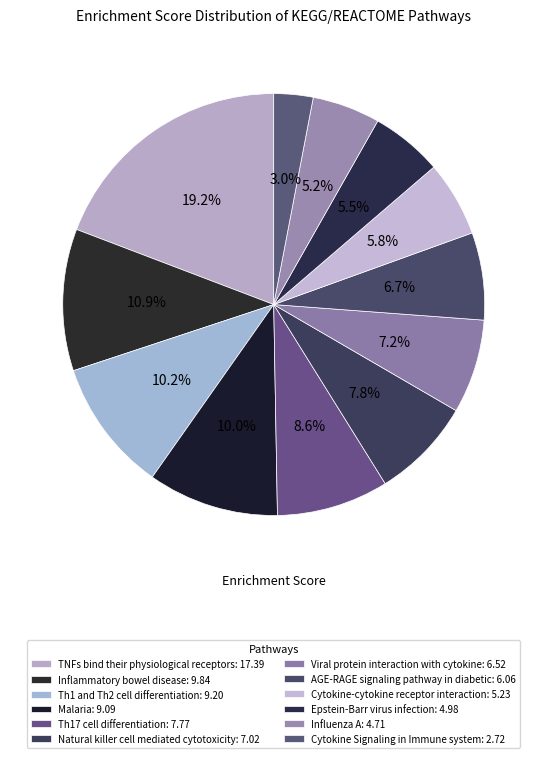

How many segments does this pie chart have?

12